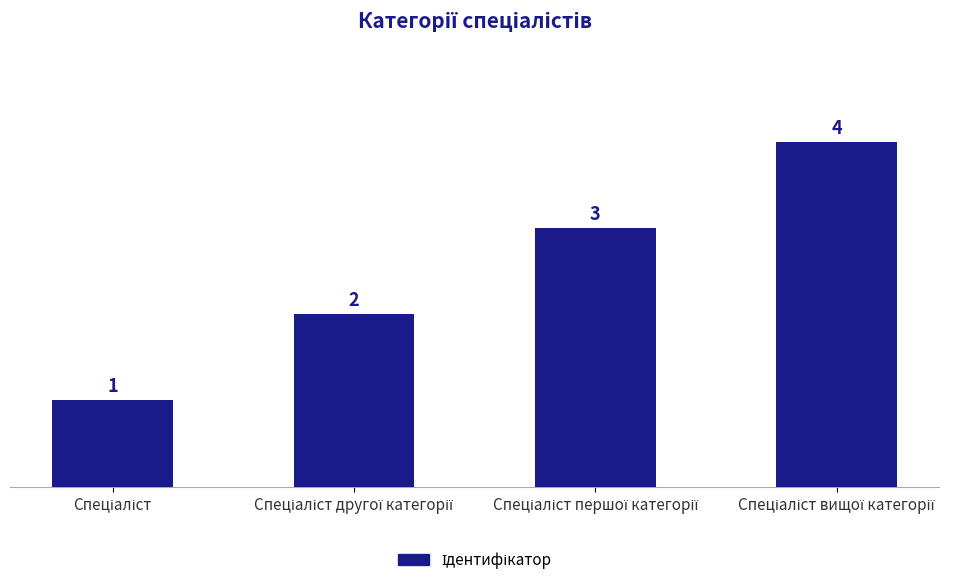

How many distinct data groups are displayed?

1